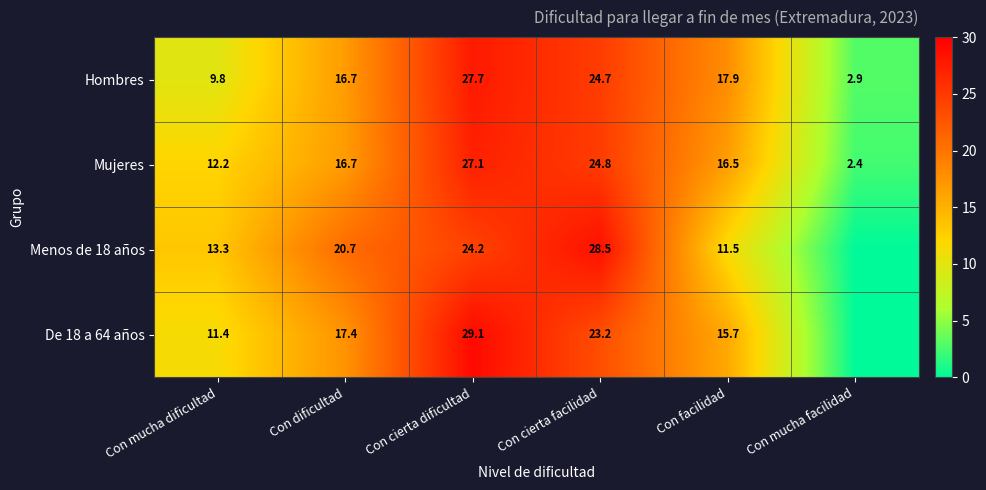

Between Con mucha dificultad and Con cierta facilidad, which series saw the biggest shift?

Menos de 18 años